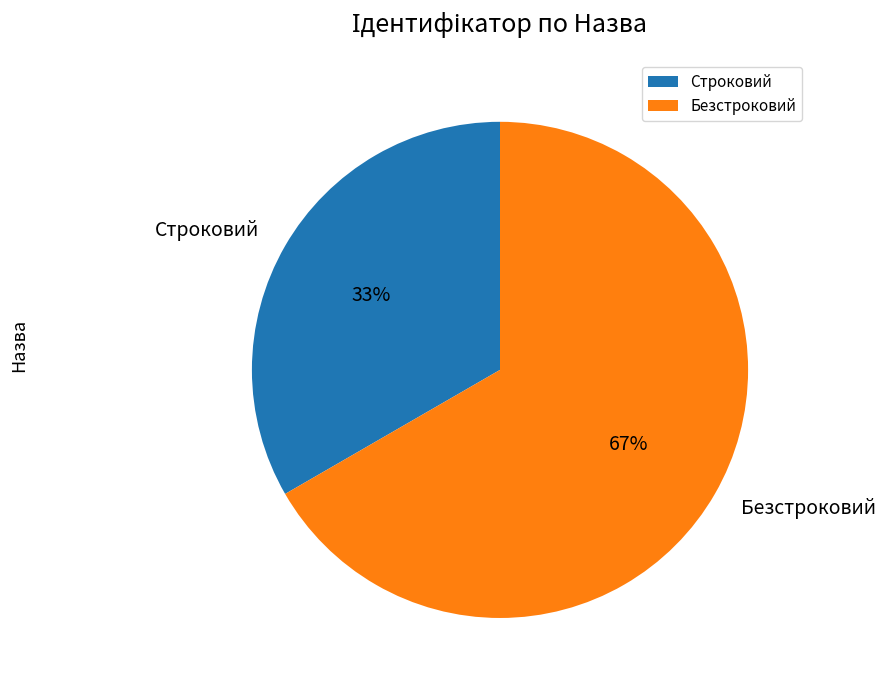

How many slices are in this pie chart?

2